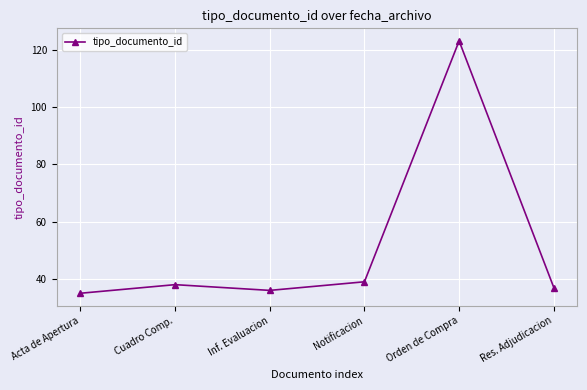

The value at Notificacion is 39. True or false?

True